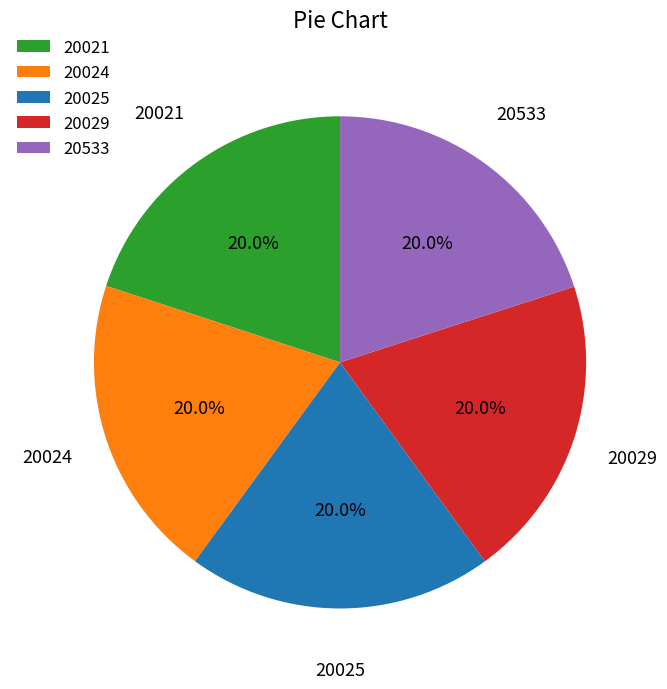

What percentage is the 20024 slice, to the nearest percent?

20%